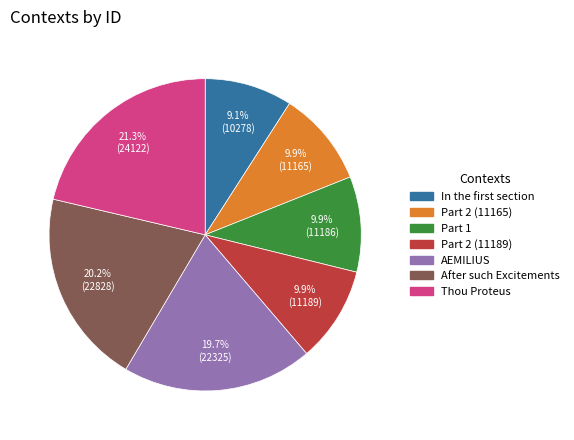

To the nearest percent, what percentage of the pie is Part 2 (11165)?

10%